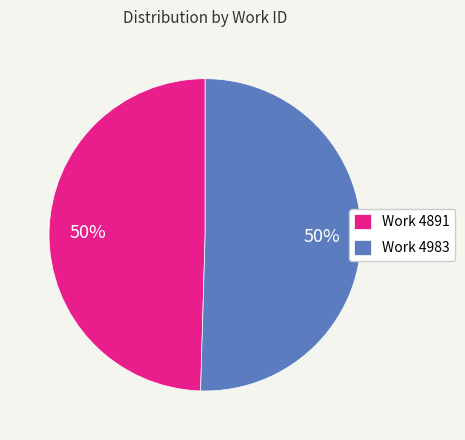

To the nearest percent, what portion does Work 4983 represent?

50%